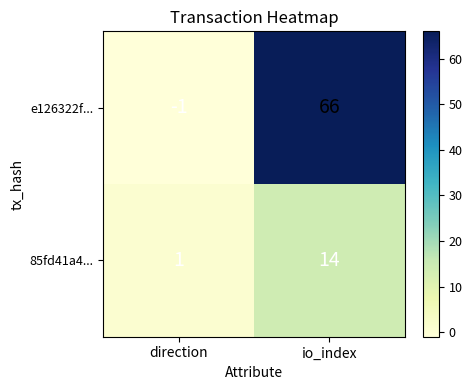

Rank the series by their average value, from highest to lowest.

e126322f..., 85fd41a4...